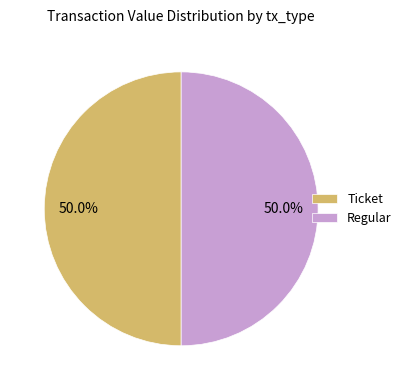

What is the ratio of the value at Ticket to the value at Regular?

1.0